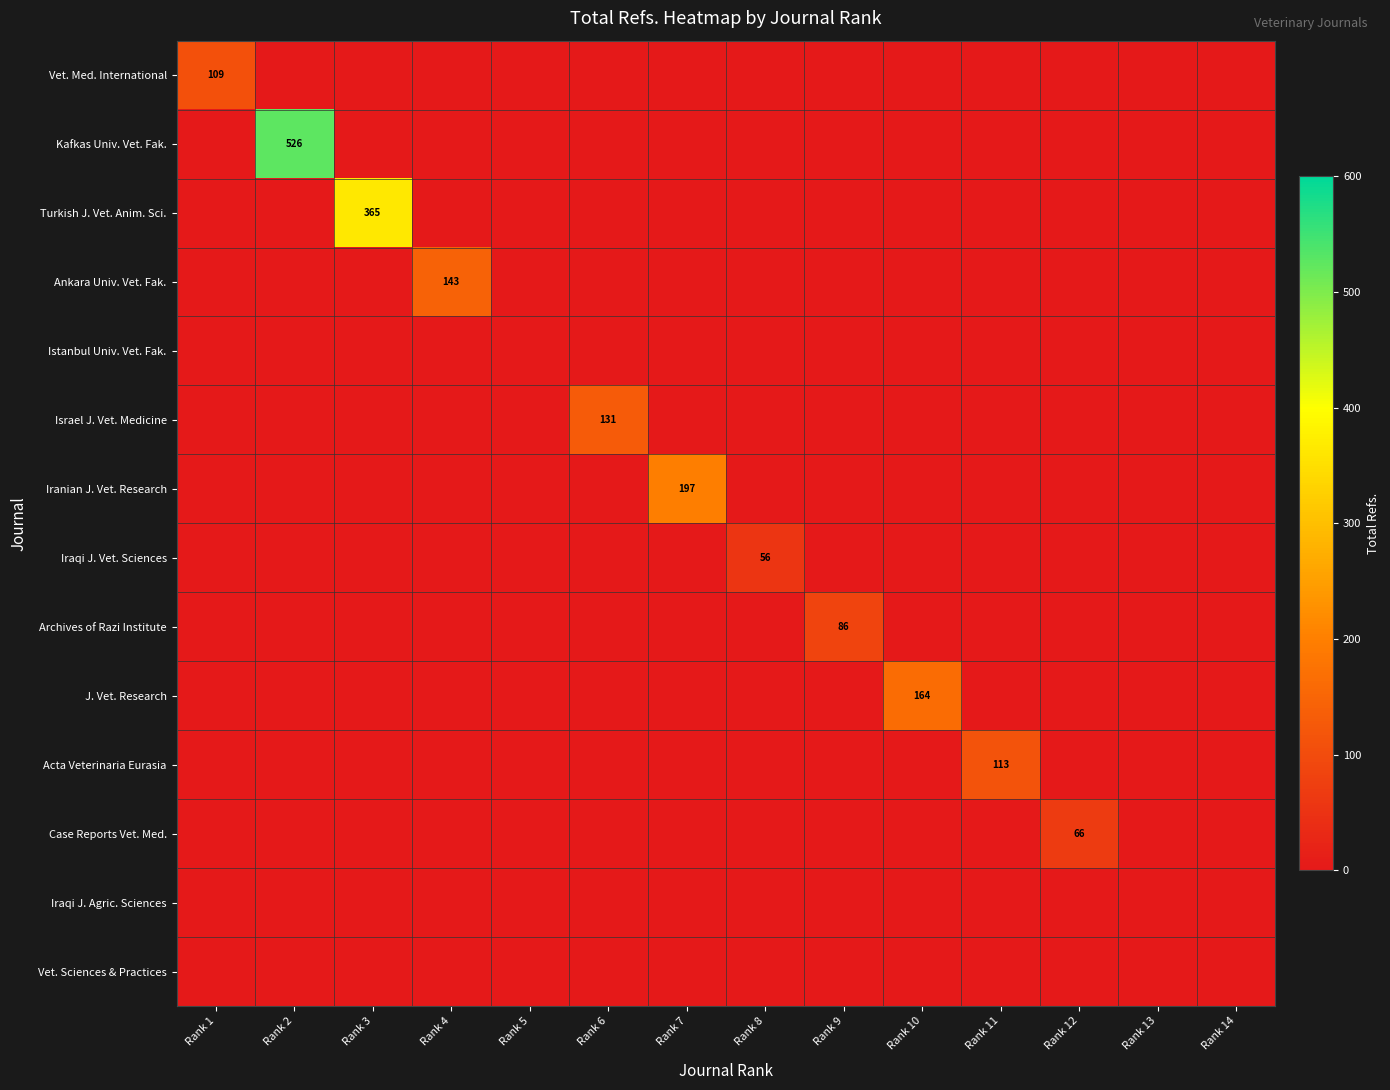

What is the sum of all Archives of Razi Institute values?

86